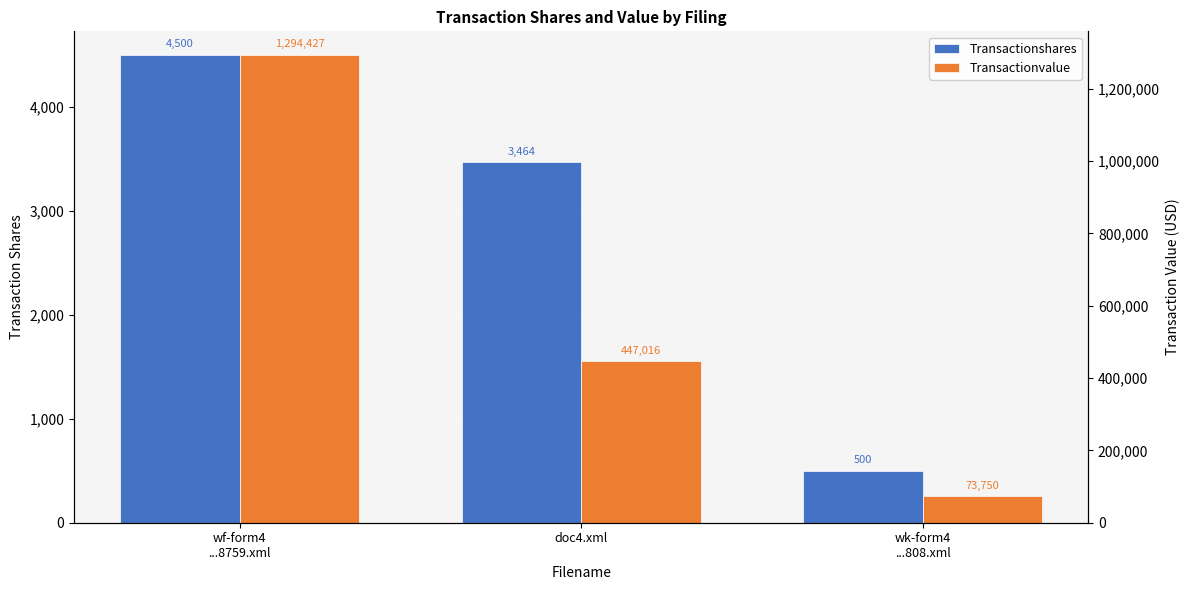

What is the total value across all series at wk-form4
...808.xml?

756.4